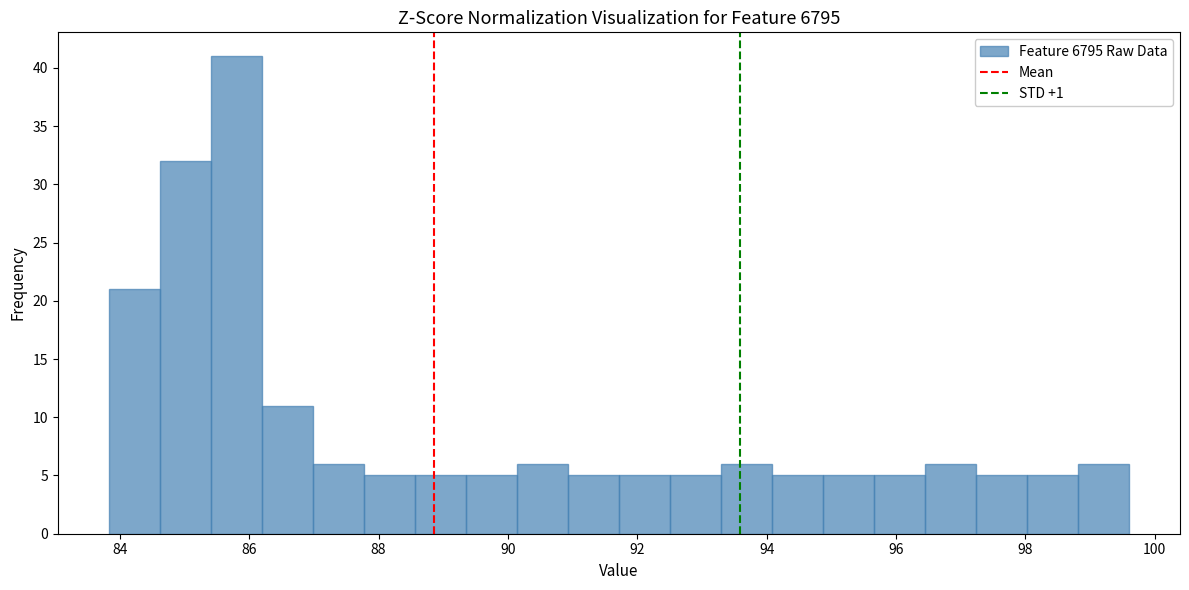

Read against the x-axis, roughly where is the centre of the tallest bar?

85.8